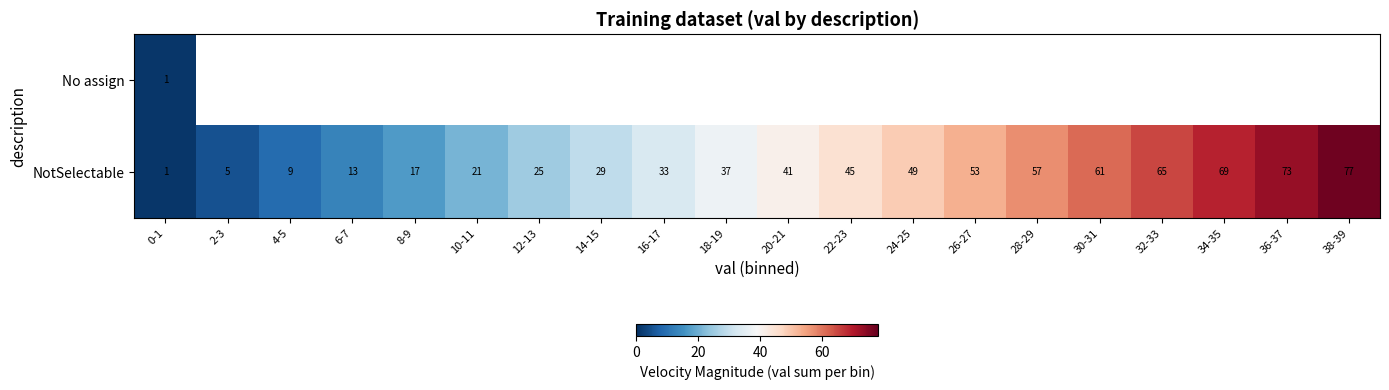

What is the difference between the NotSelectable values at 28-29 and 32-33?

8